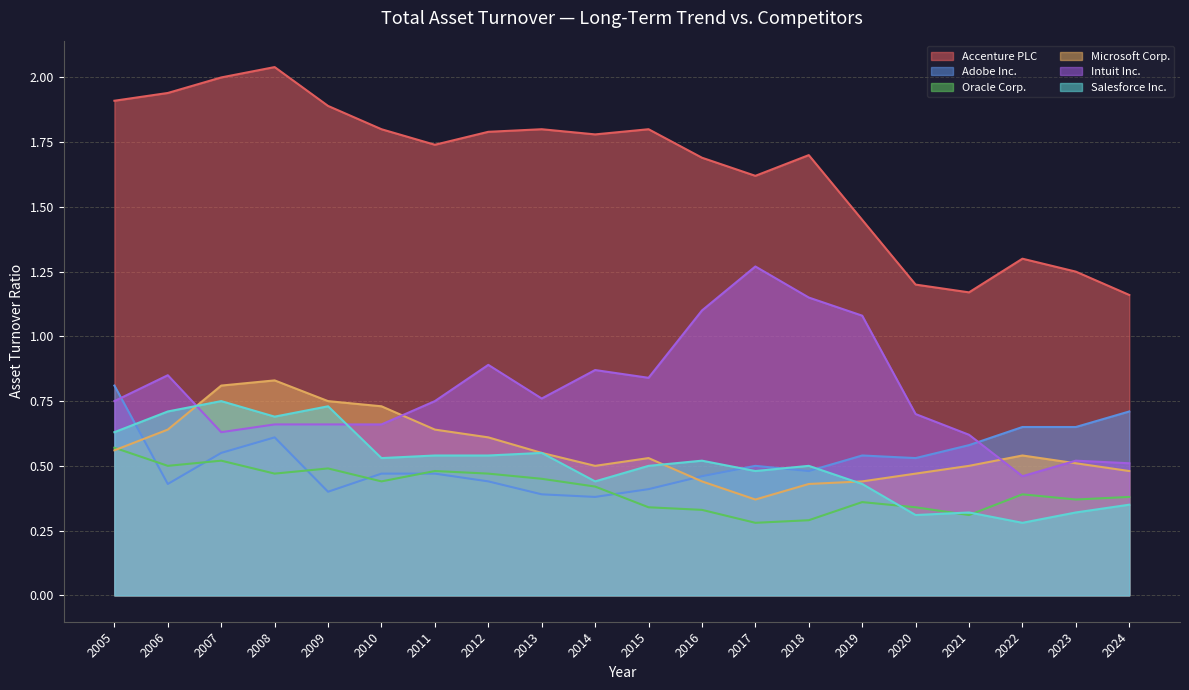

The value of Intuit Inc. at 2017 is 2.1. True or false?

False